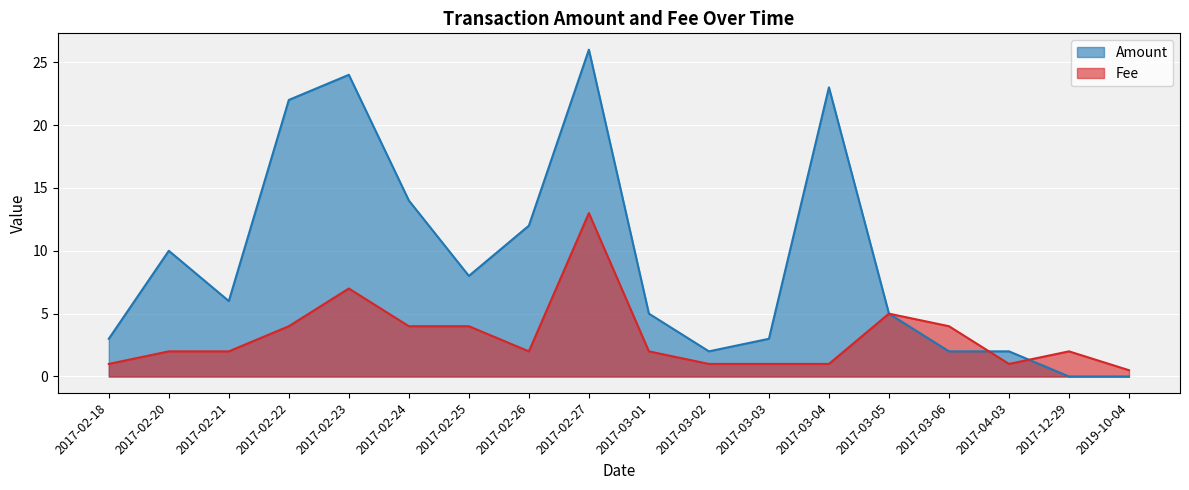

What is the spread (max minus min) of values at 2017-02-26?

10.0